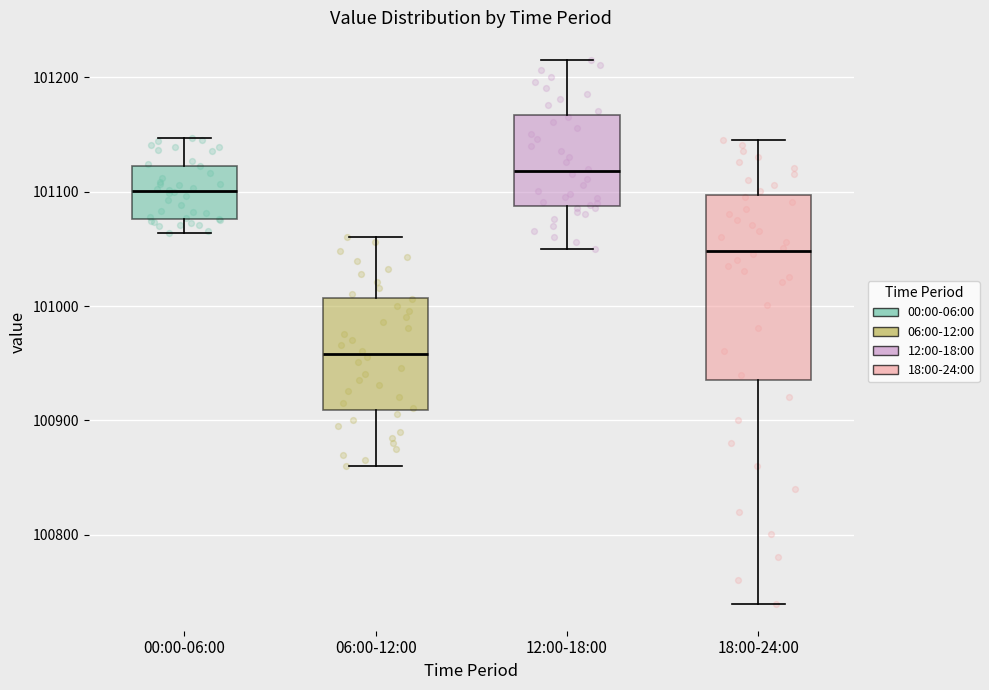

Which box has the highest median line?

12:00-18:00